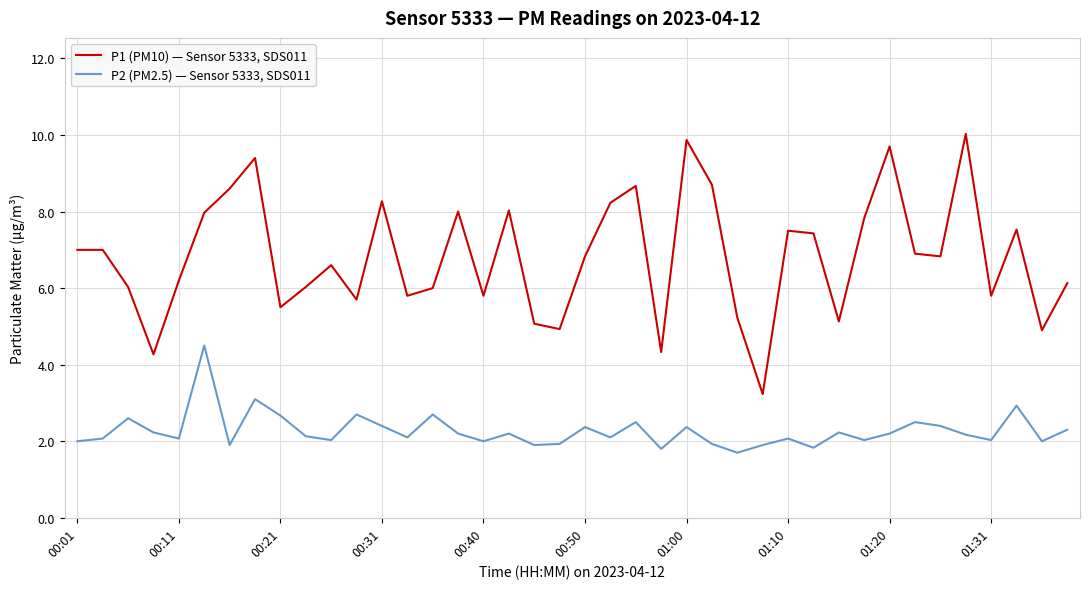

What is the difference between the second highest and minimum values in the P1 (PM10) — Sensor 5333, SDS011 series?

6.6